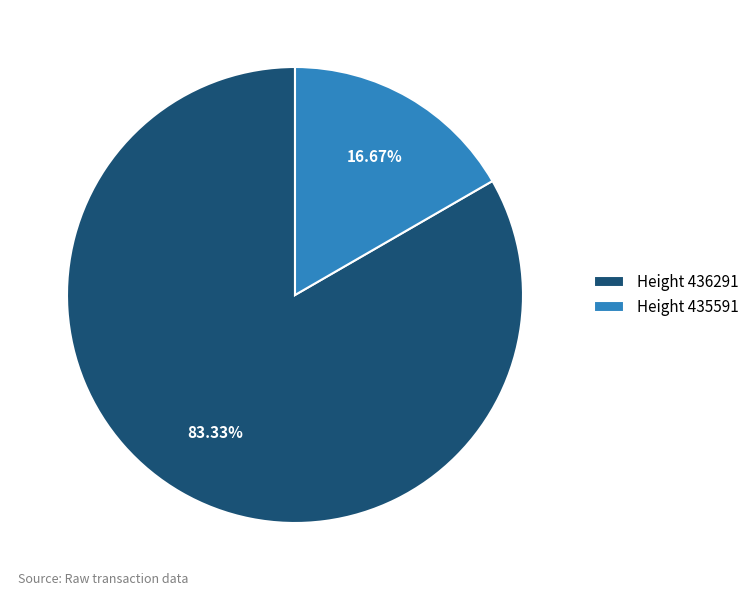

Is the sum of Height 435591 and Height 436291 greater than half?

Yes